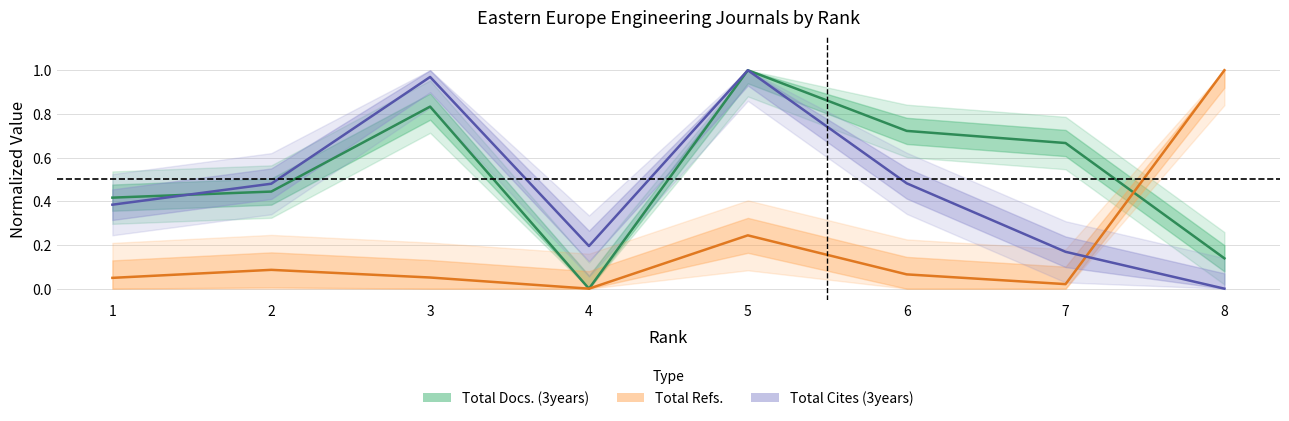

How many interior local peaks does the Total Docs. (3years) series have?

2